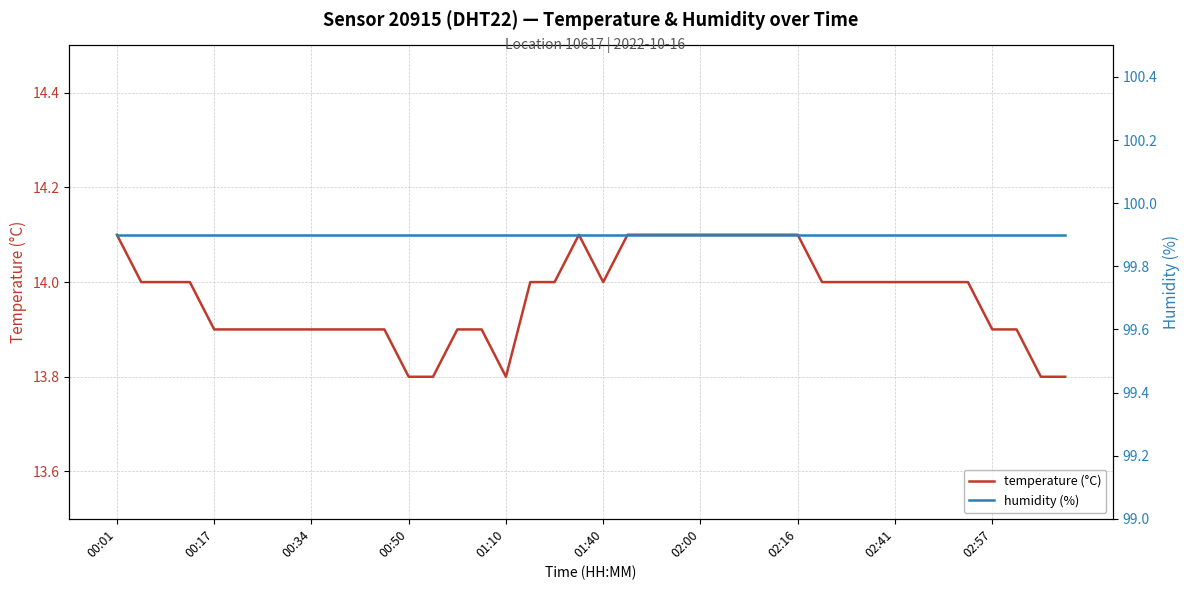

Which series has the largest total across all categories?

humidity (%)